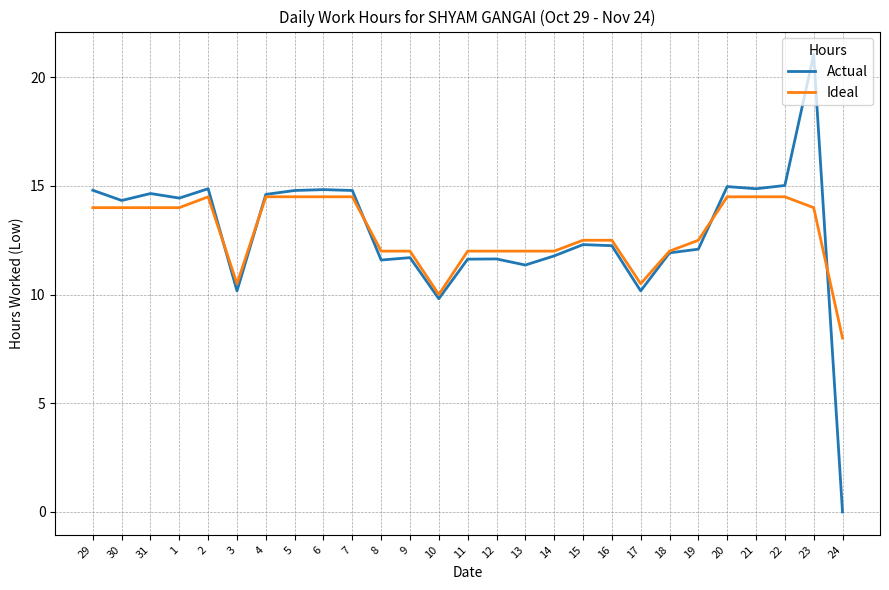

Between 3 and 12, which series saw the biggest shift?

Ideal